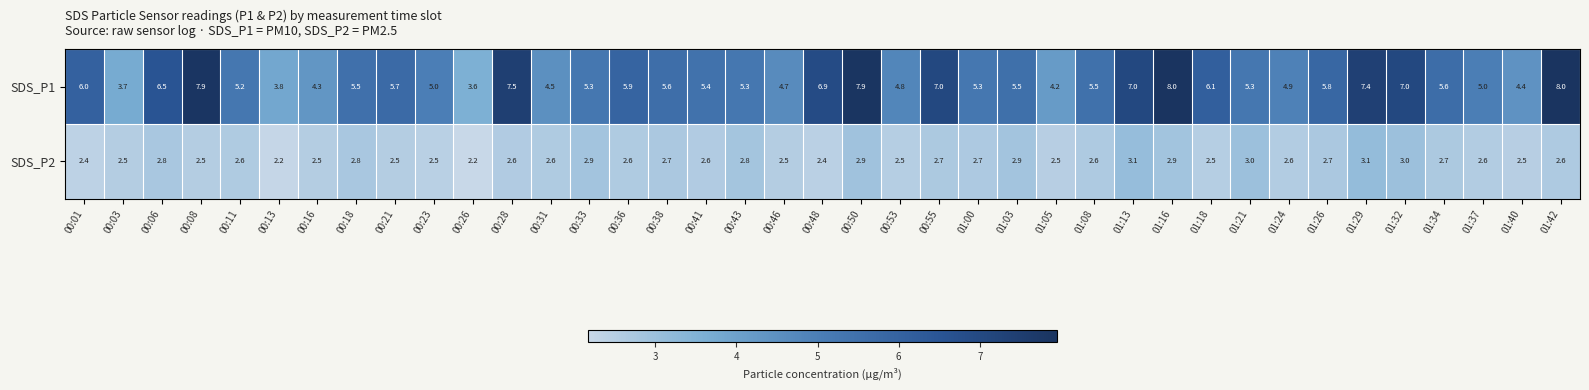

What is the approximate value of SDS_P1 at 00:38?

5.6